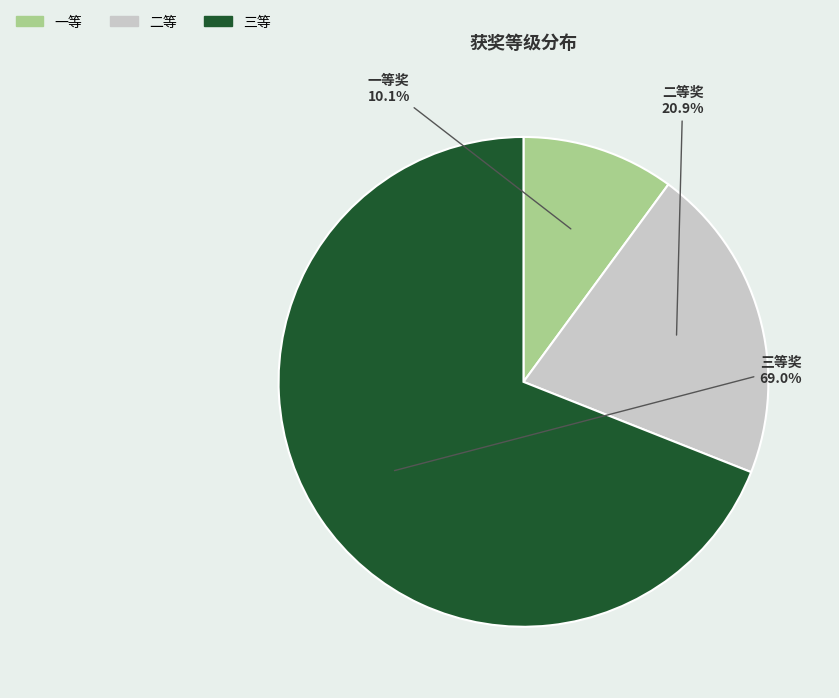

Combined, do 三等 and 一等 account for over 50%?

Yes